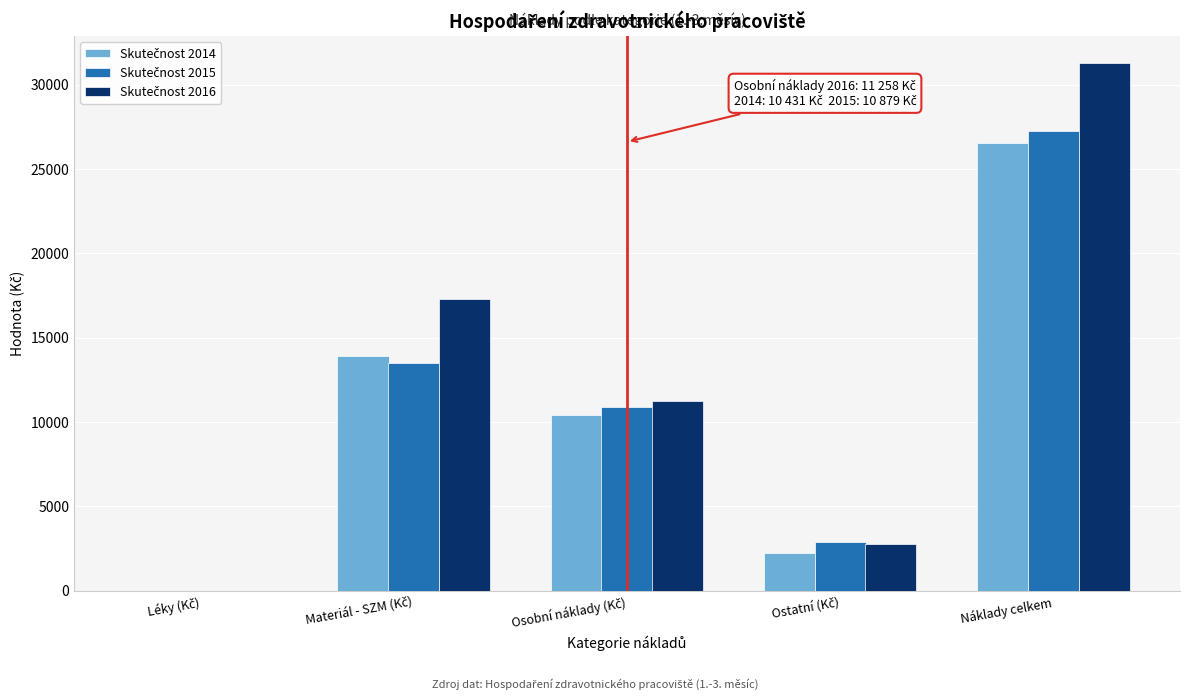

What is the greatest value displayed?

31314.3